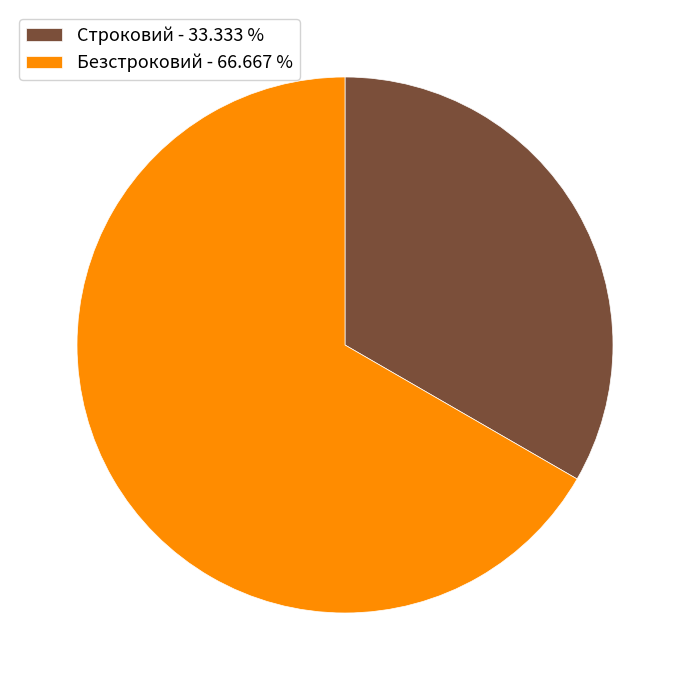

The Строковий slice represents 33% of the pie. True or false?

True